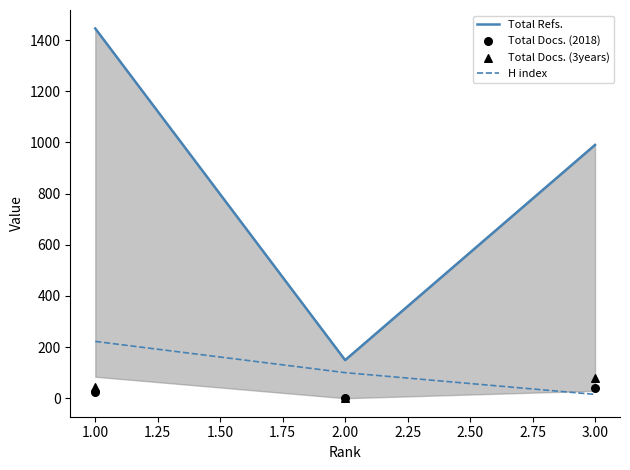

Which series has the largest total across all categories?

Total Refs.